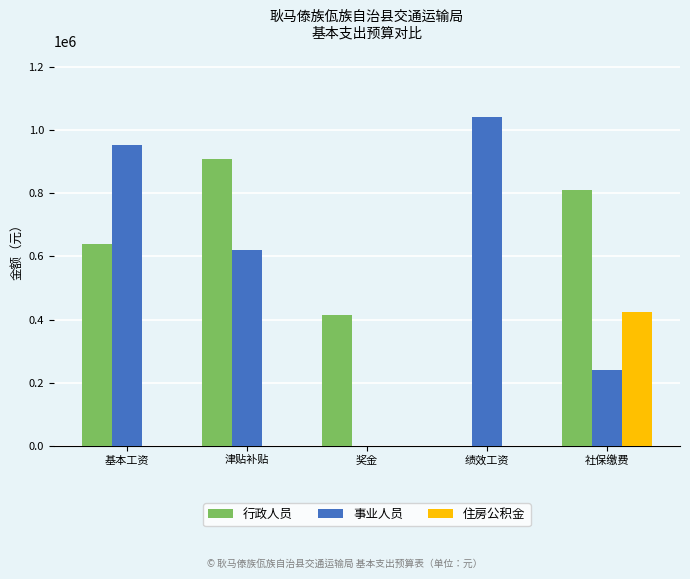

What is the total value across all series at 基本工资?

1590612.0